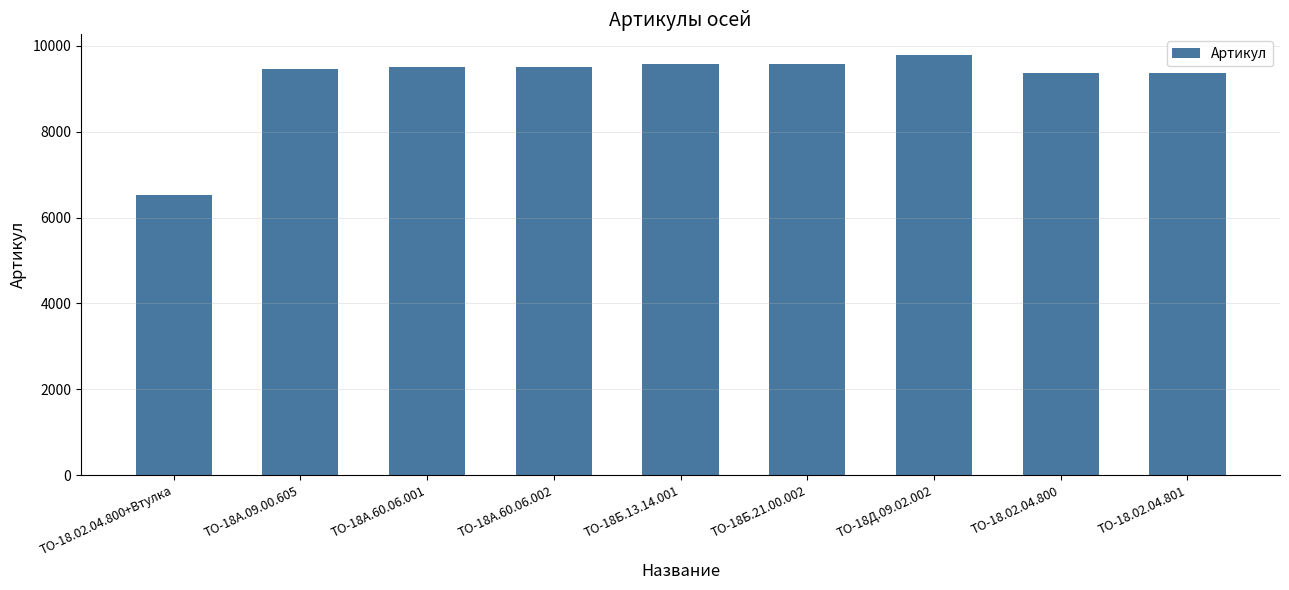

Which category has the highest value across all series?

ТО-18Д.09.02.002